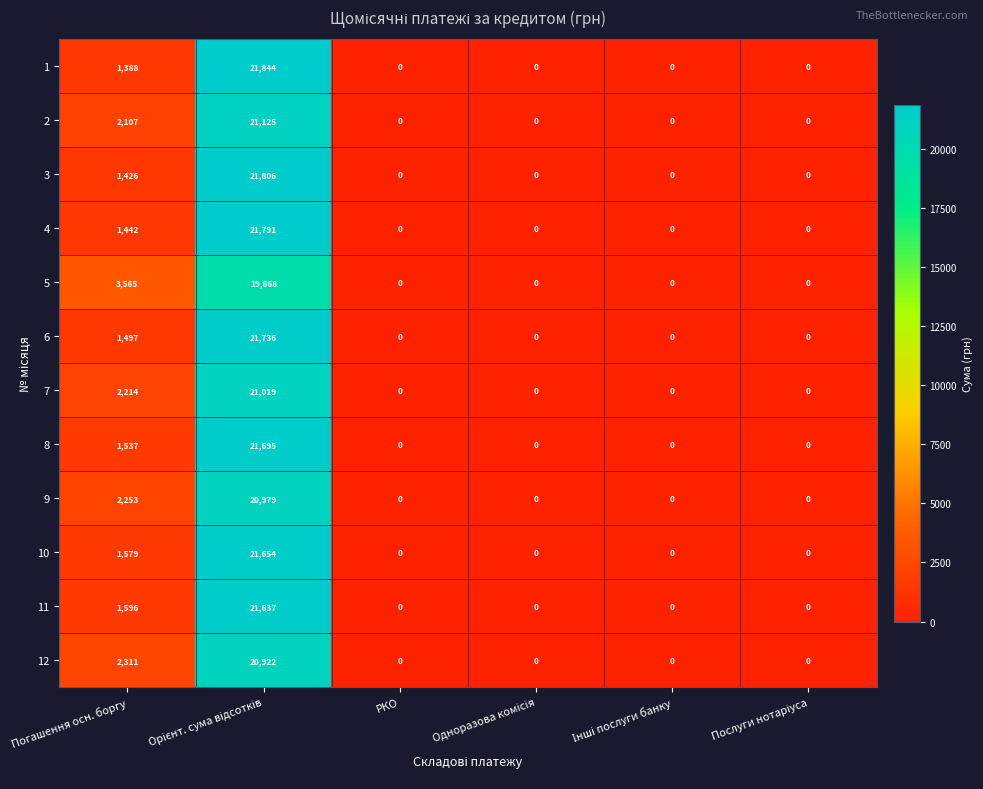

Where is 12 nearest to the value 10461?

Погашення осн. боргу